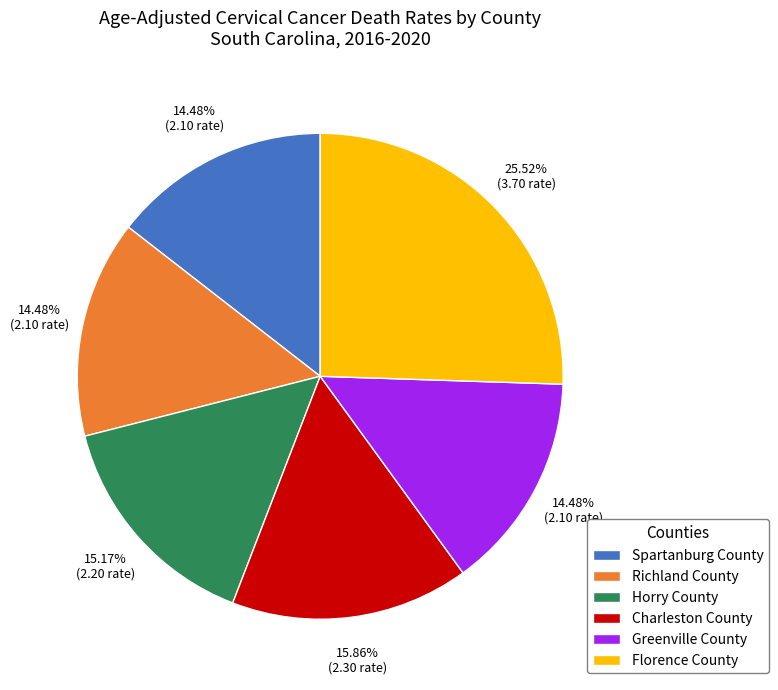

Between Florence County and Richland County, which is larger?

Florence County